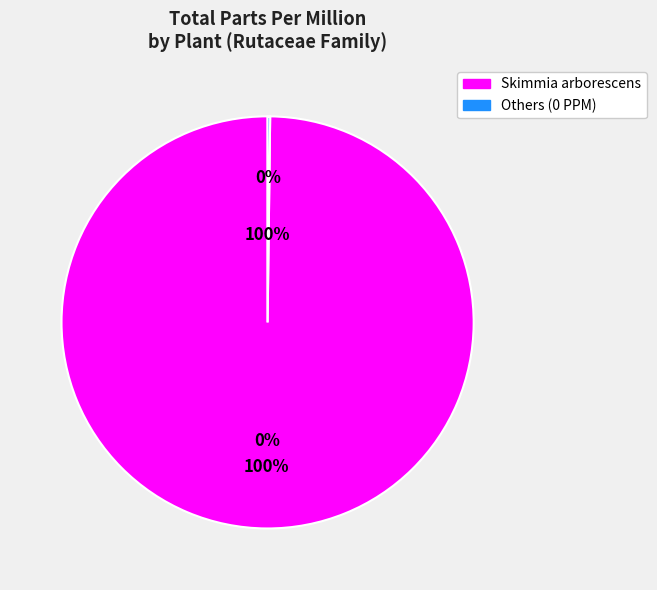

Is Skimmia arborescens the majority of the pie?

Yes